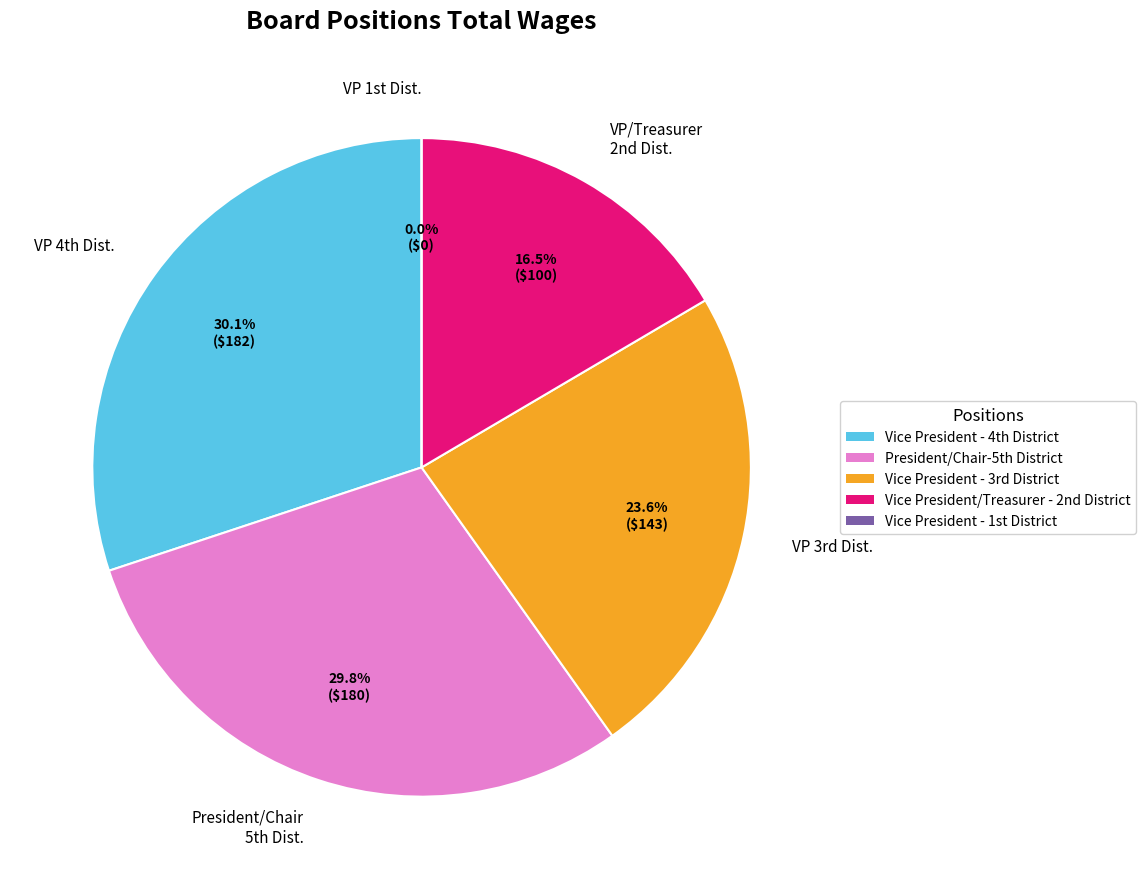

To the nearest percent, what is the average slice percentage?

20%